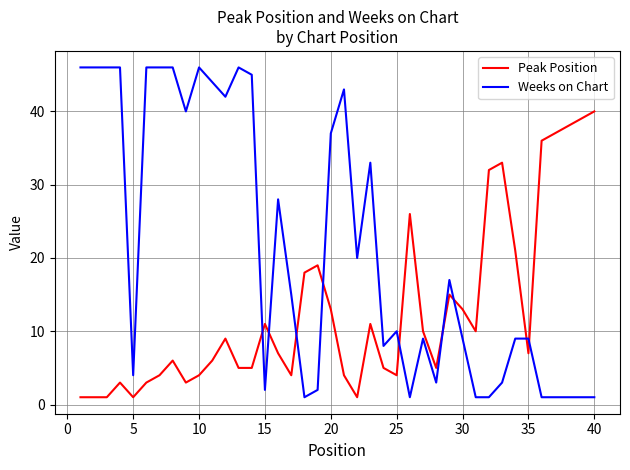

What is the average value of the Weeks on Chart series?

21